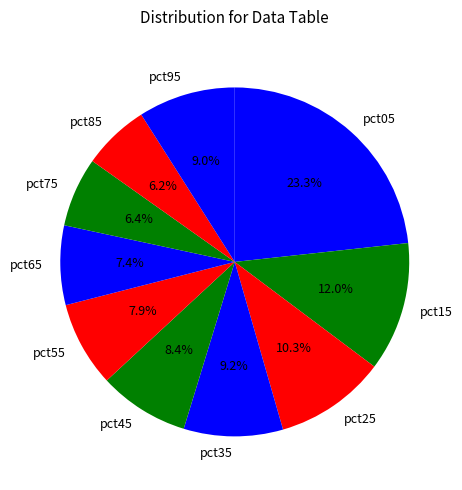

True or false: pct35 accounts for 9% of the total.

True